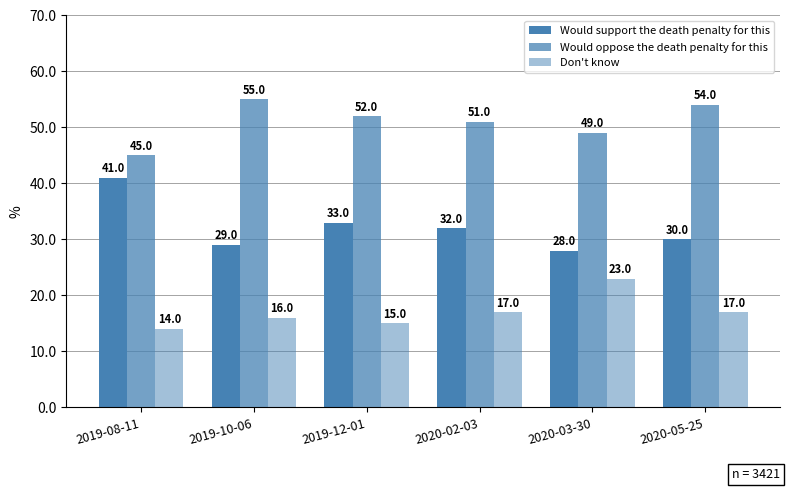

Are the bars horizontal?

No